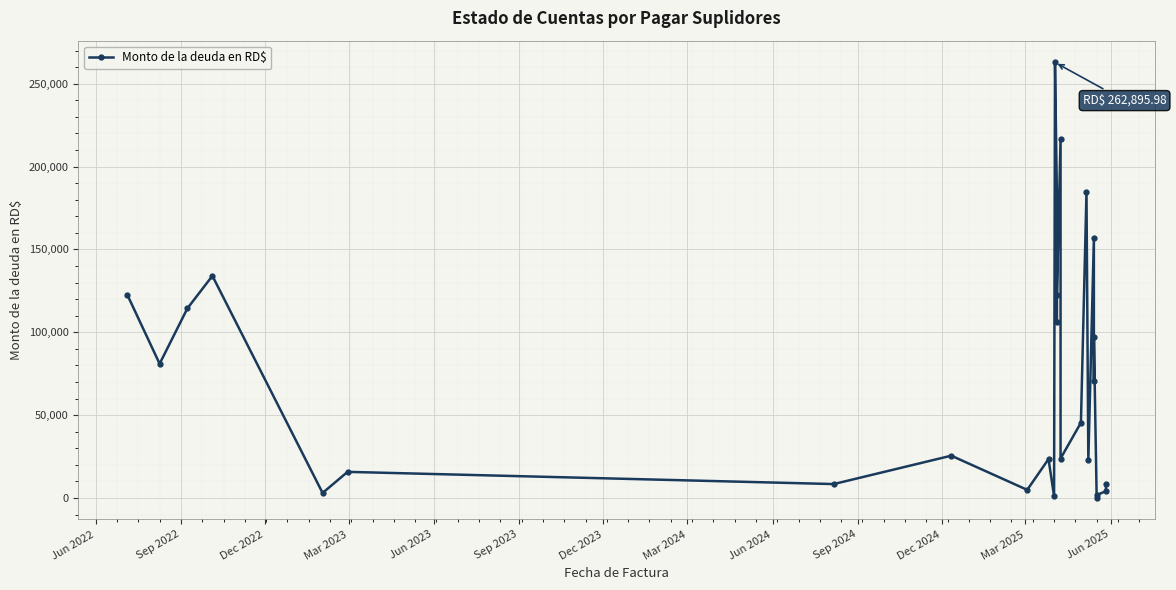

What is the difference between the values at Sep 2023 and Dec 2022?

98682.4